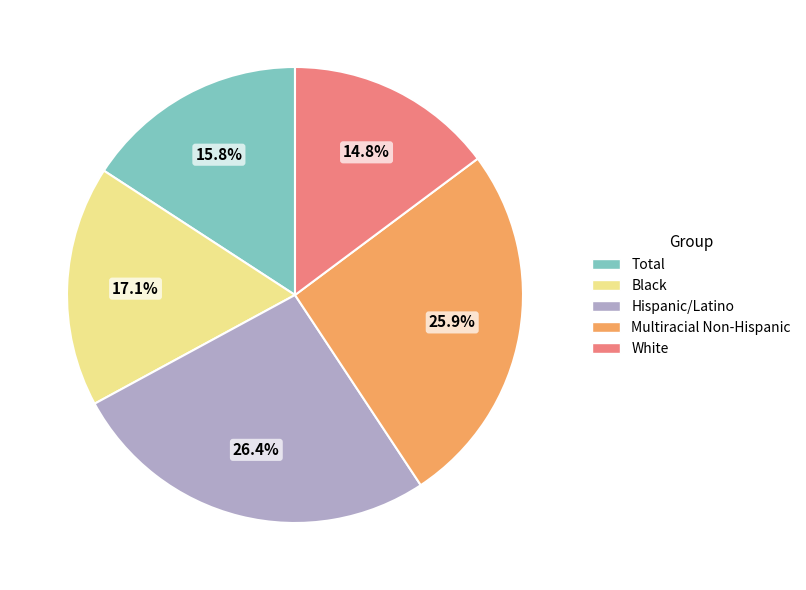

Does White represent more than half of the total?

No